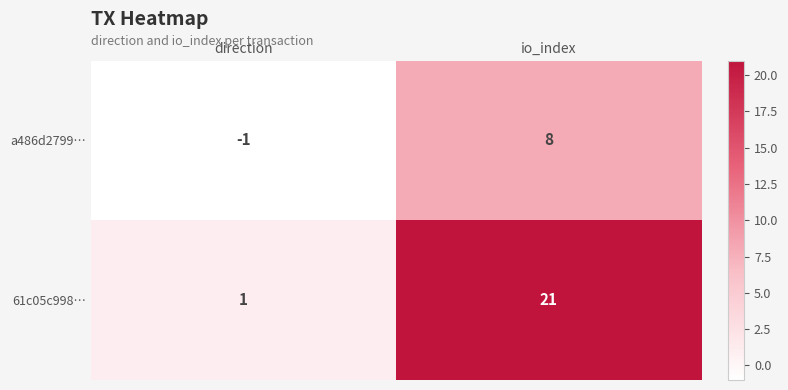

Reading right to left, extract all data points from this chart.

a486d2799…: 8	-1
61c05c998…: 21	1